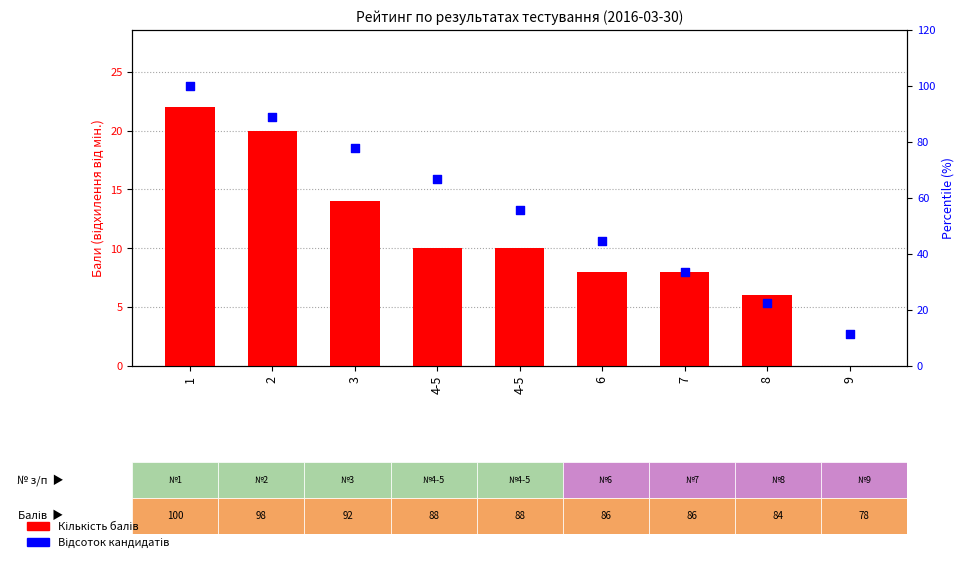

Which series reaches the maximum Y coordinate?

Відсоток кандидатів